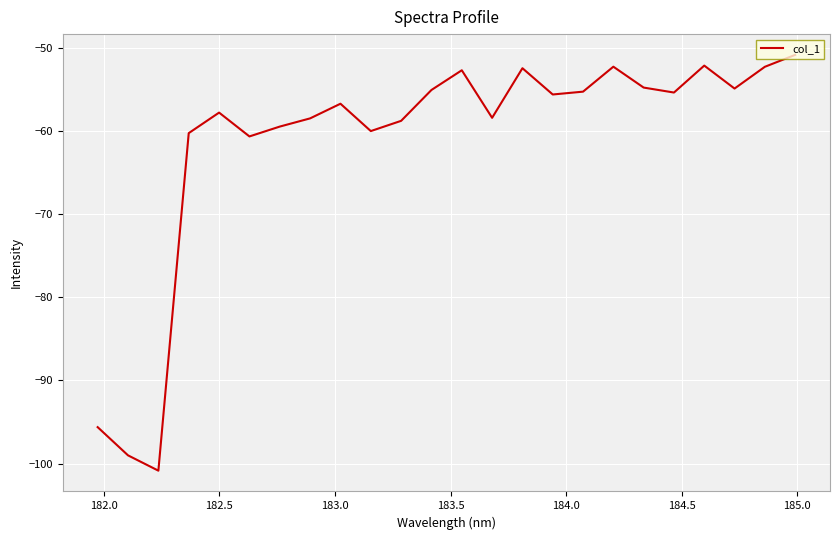

What is the difference between the maximum and minimum values?

50.0